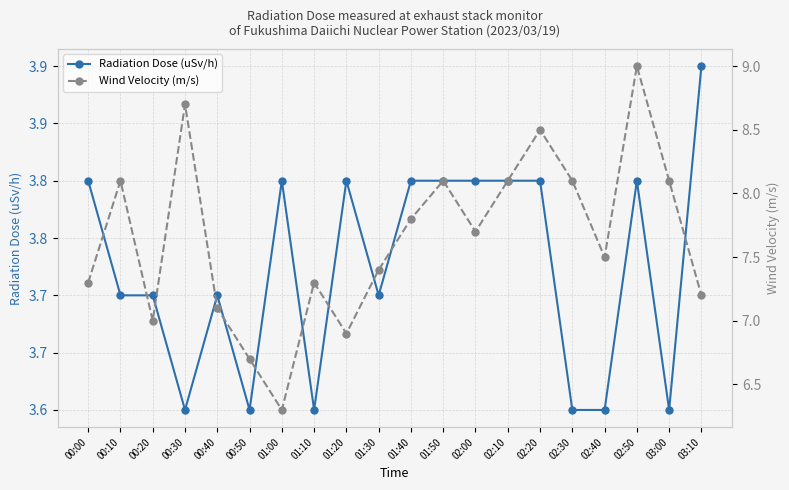

What is the minimum value shown in the chart?

3.6